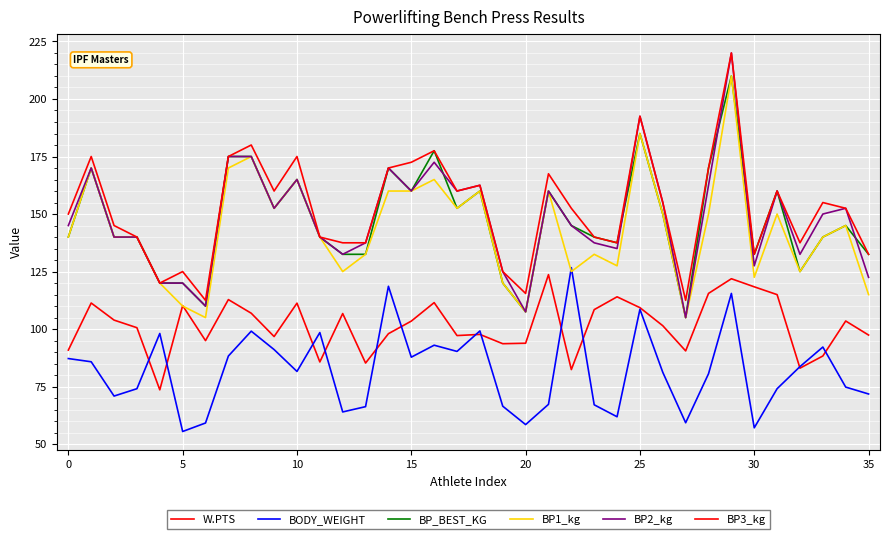

How many lines are shown in the chart?

6